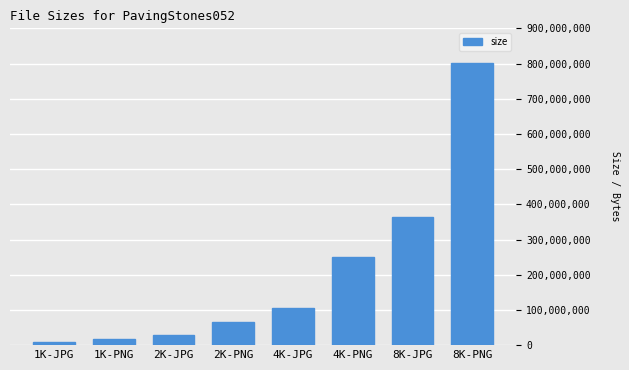

What is the change in value from 1K-JPG to 2K-PNG?

+56579372